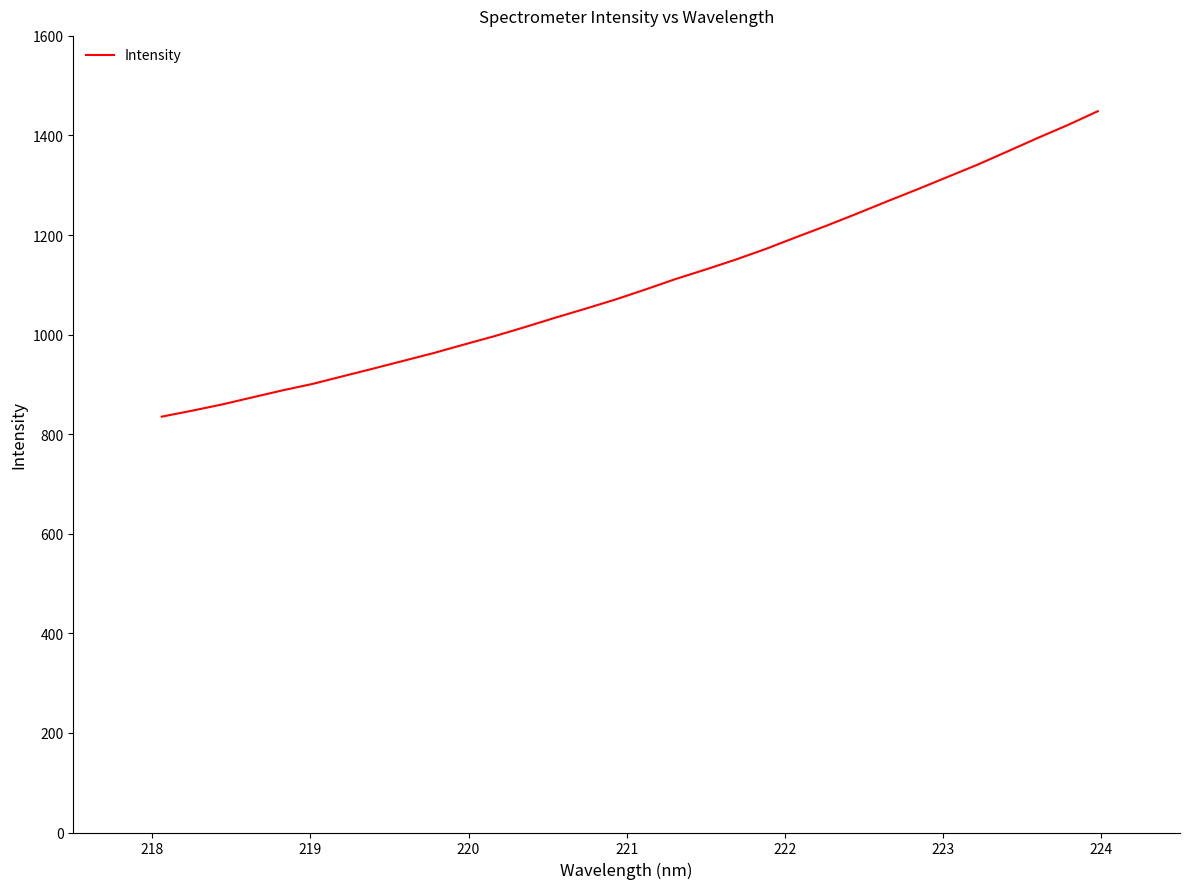

Reading left to right, what are all the values shown in this chart?

835.2	847.2	859.8	874.0	888.1	901.1	916.5	931.8	947.4	963.0	980.1	996.7	1014.8	1033.6	1051.6	1070.2	1090.4	1111.5	1130.7	1150.7	1172.2	1195.6	1218.6	1242.6	1267.3	1291.3	1316.2	1341.0	1367.7	1394.8	1420.8	1448.7